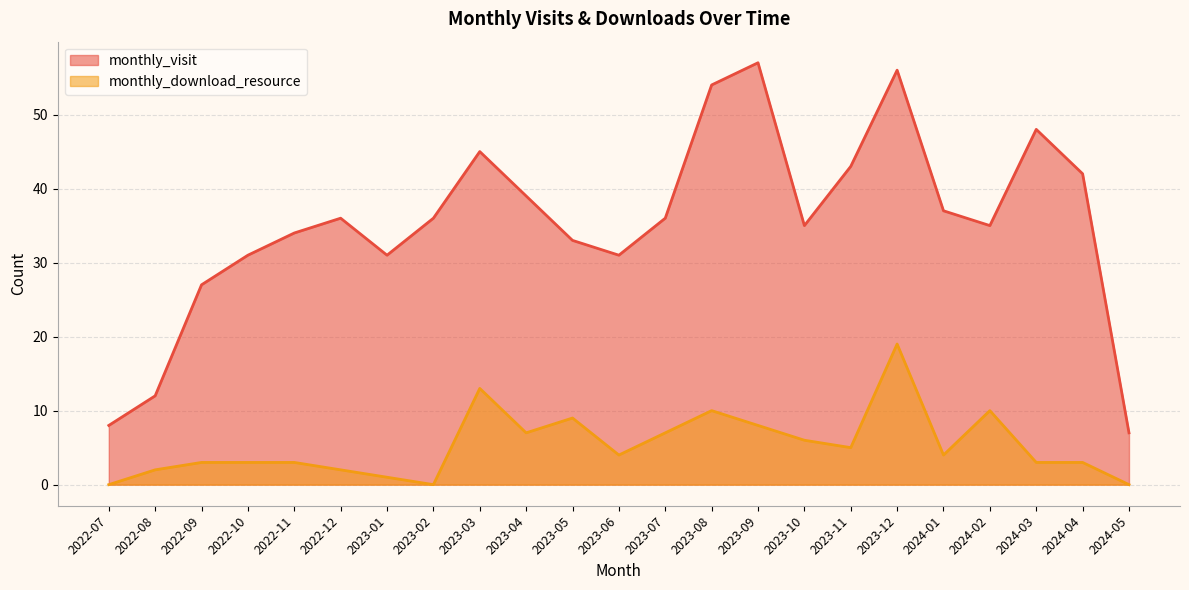

Is the value of monthly_download_resource at 2024-04 greater than the value of monthly_visit at 2024-04?

No